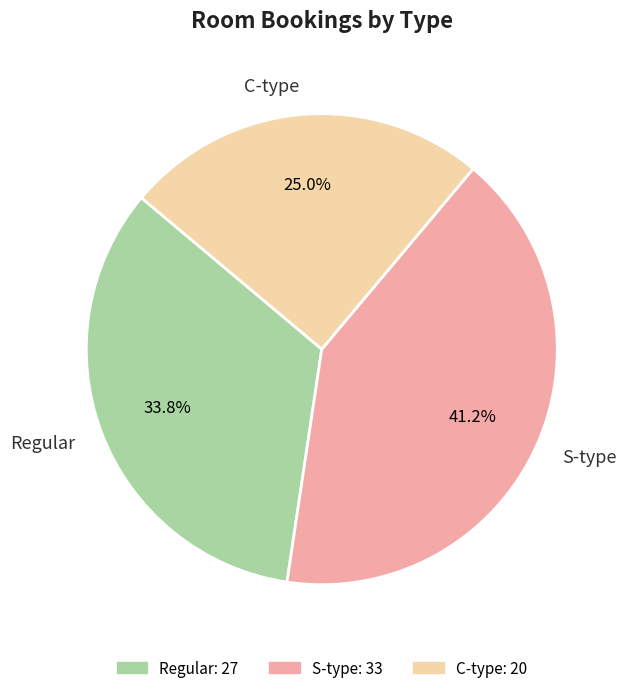

What is the total percentage of S-type and Regular?

75.0%